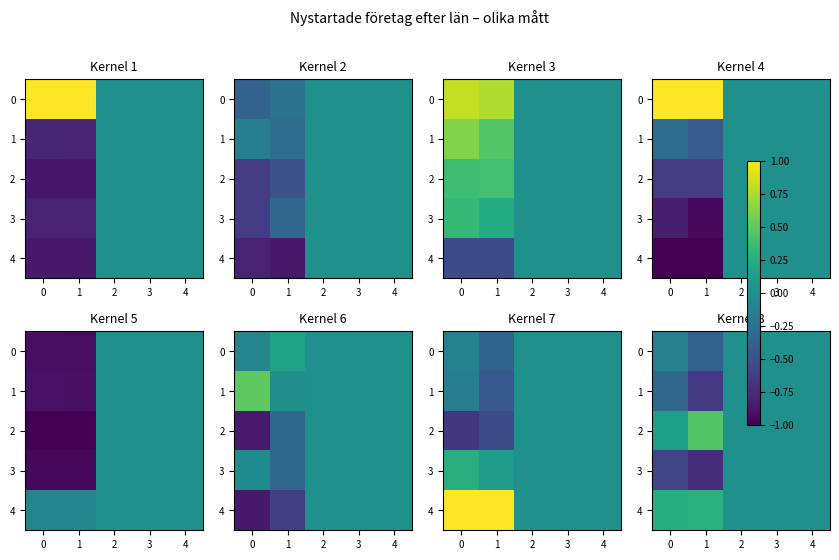

What is the sum of all 4 values?

0.5